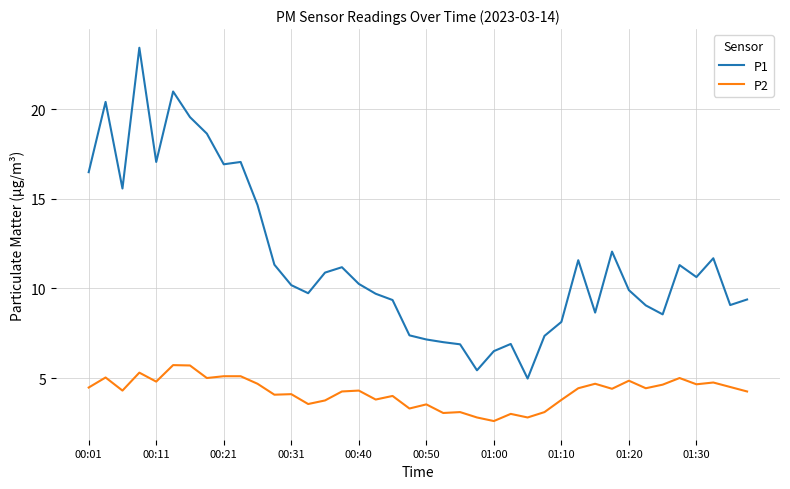

List the series in order of their peak value, highest first.

P1, P2